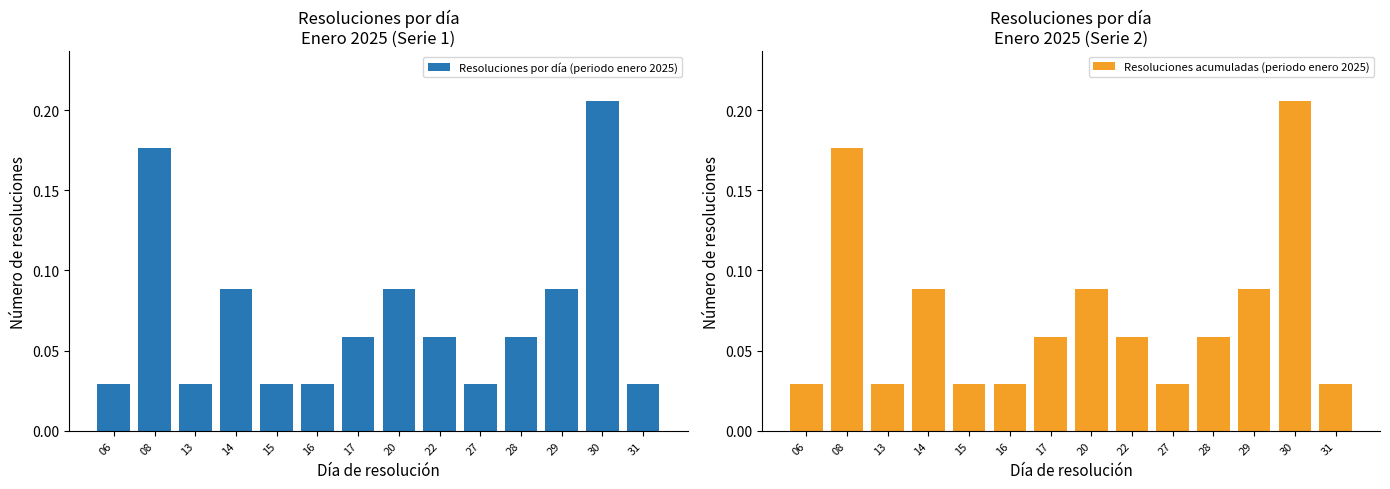

What is the average value of the Resoluciones acumuladas (periodo enero 2025) series?

0.1